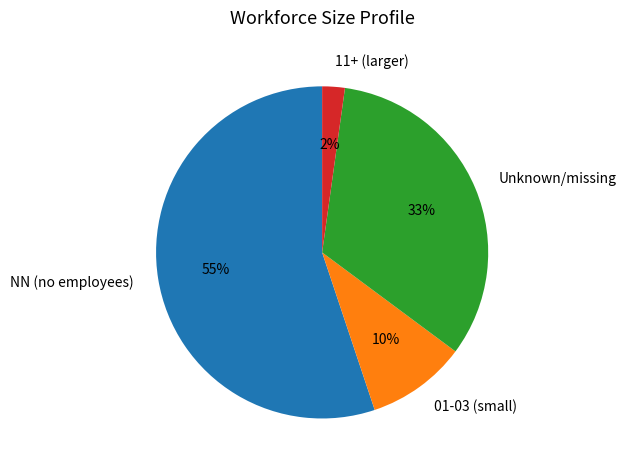

Rank the categories by value from lowest to highest.

11+ (larger), 01-03 (small), Unknown/missing, NN (no employees)